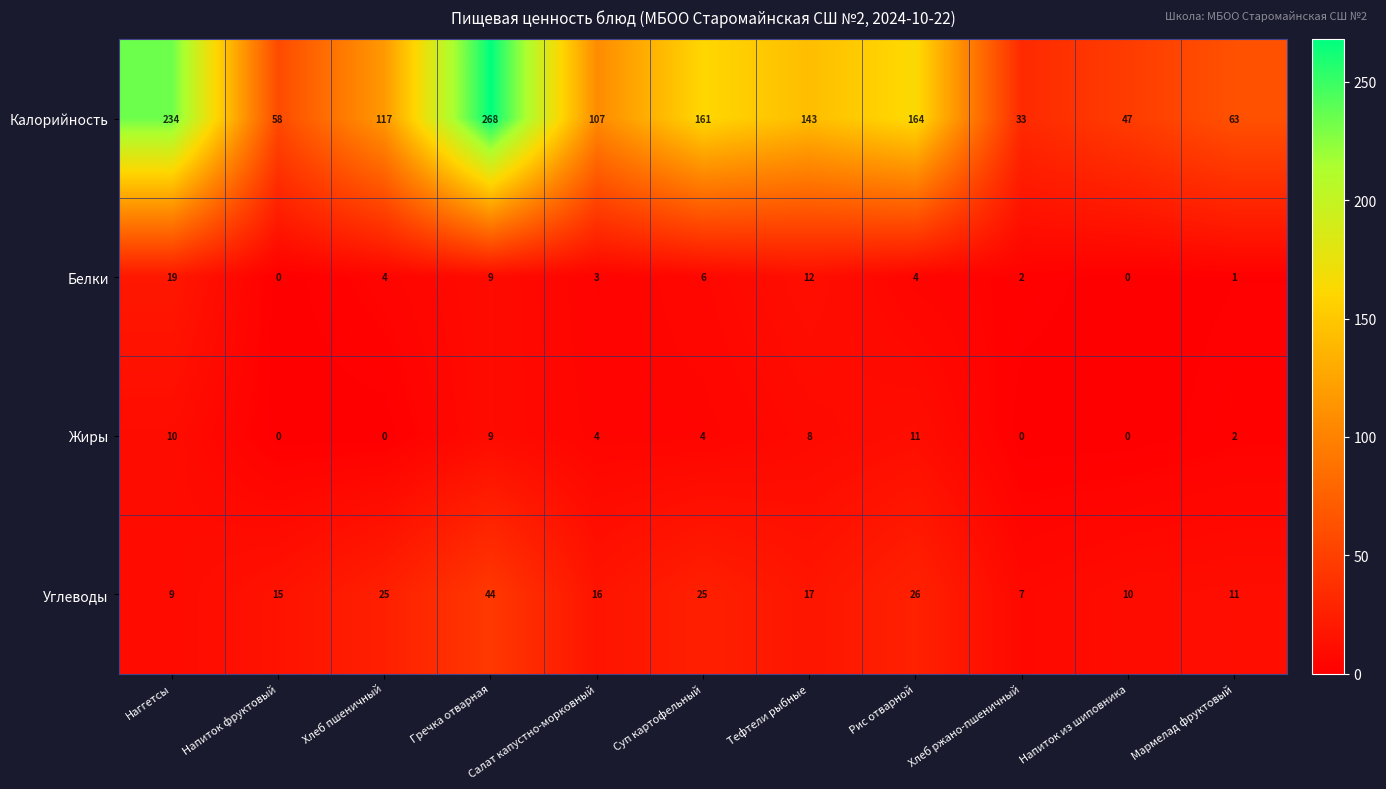

At which label does Белки first exceed 4?

Наггетсы